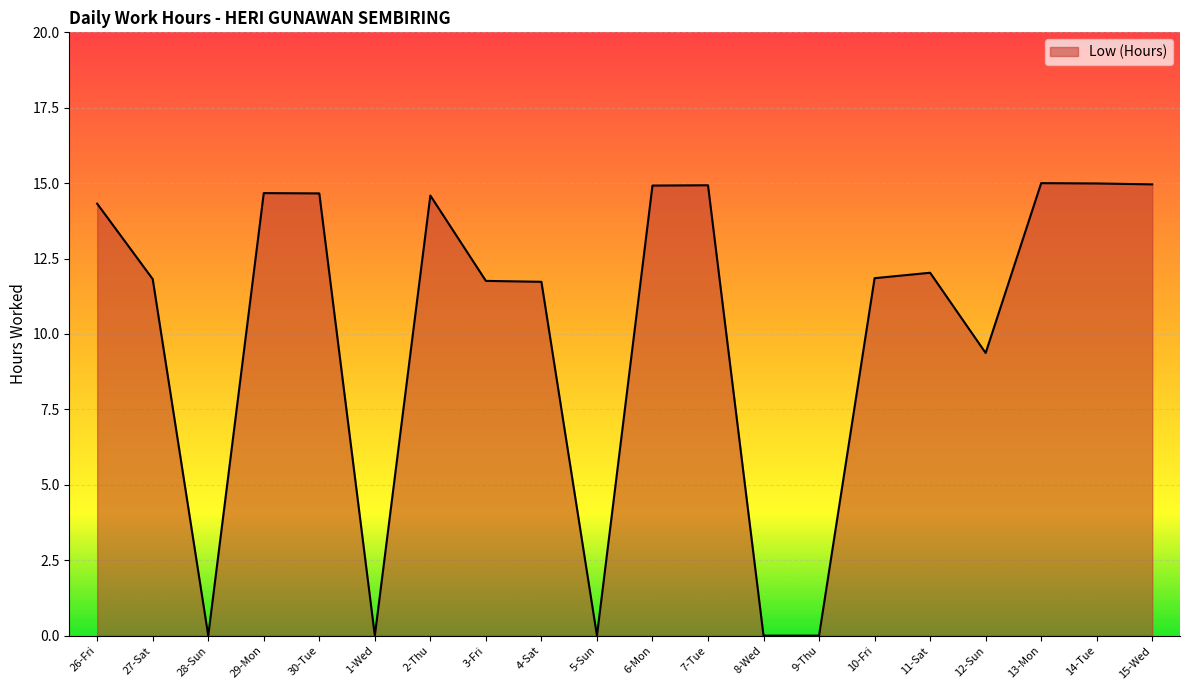

Which has a higher value, 3-Fri or 28-Sun?

3-Fri